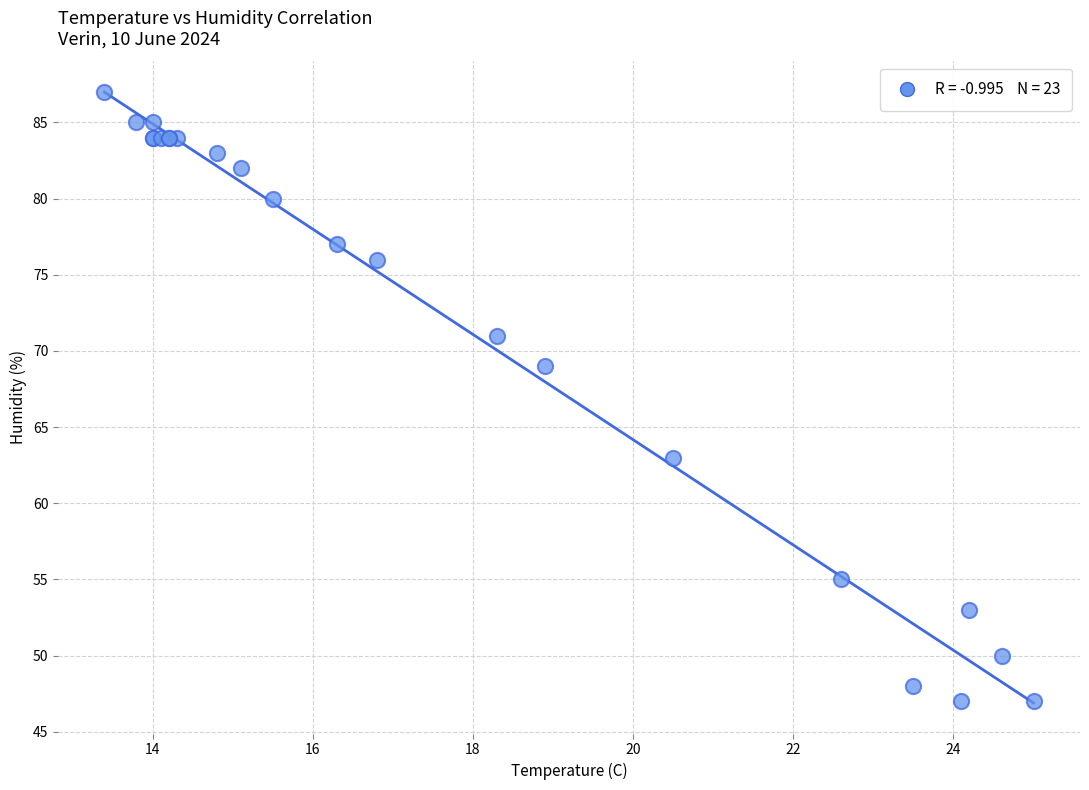

What Y value in the scatter plot is closest to 67?

69